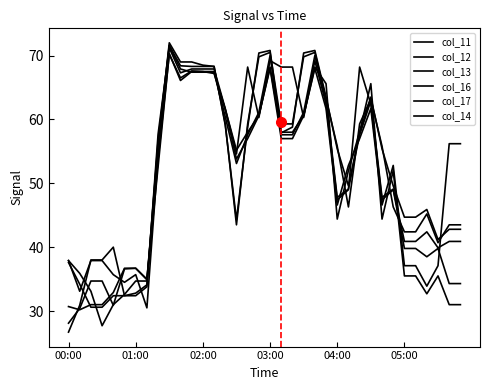

Is this an area chart (filled region under the line)?

No